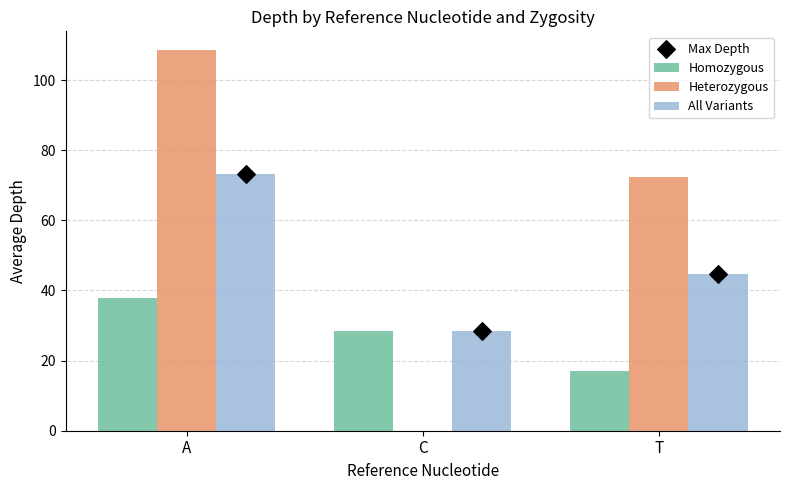

At which category is the sum across all series the highest?

A